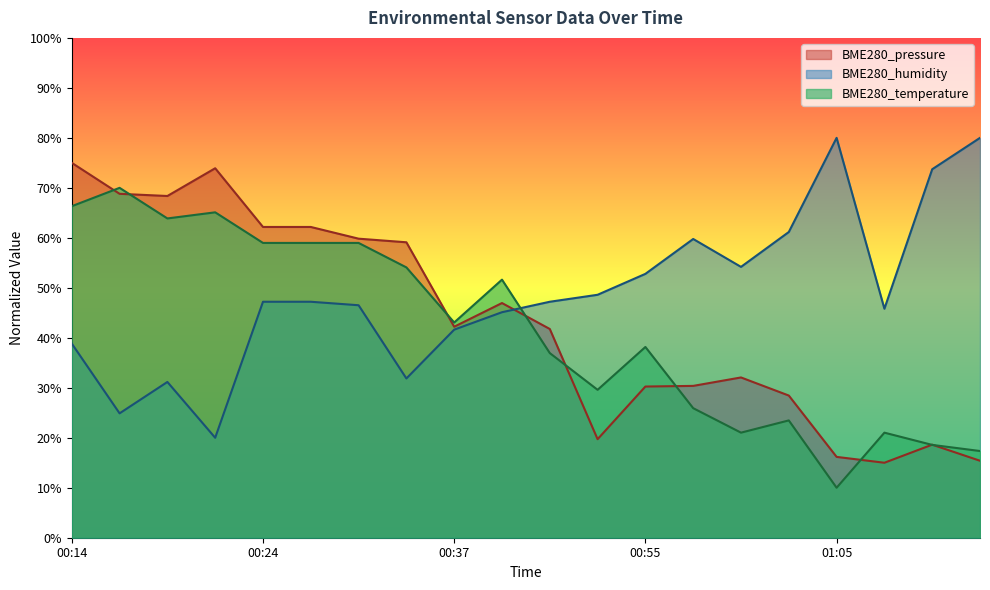

What is the sum of all BME280_temperature values?

833.1